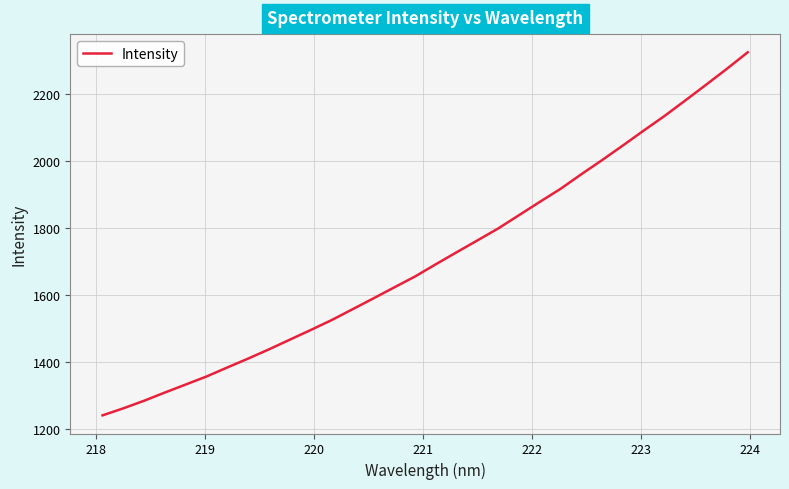

What is the difference between the maximum and second lowest values?

1064.5